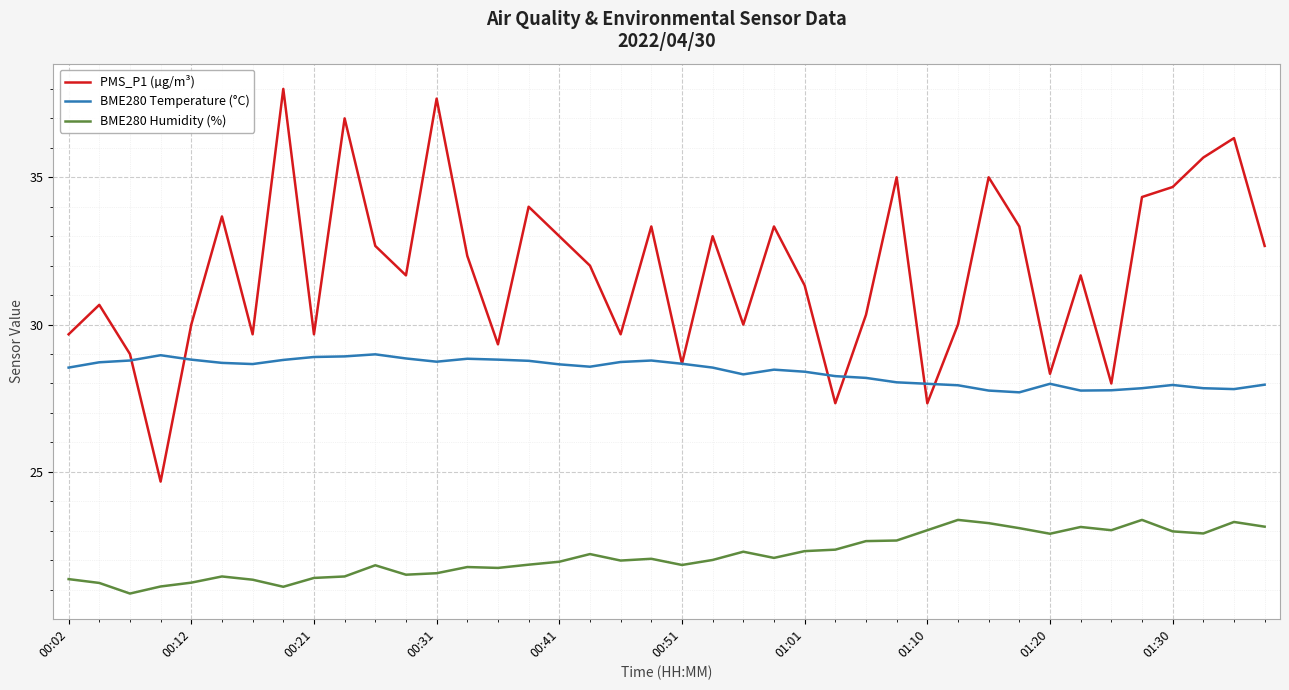

Which series has the largest total across all categories?

PMS_P1 (µg/m³)